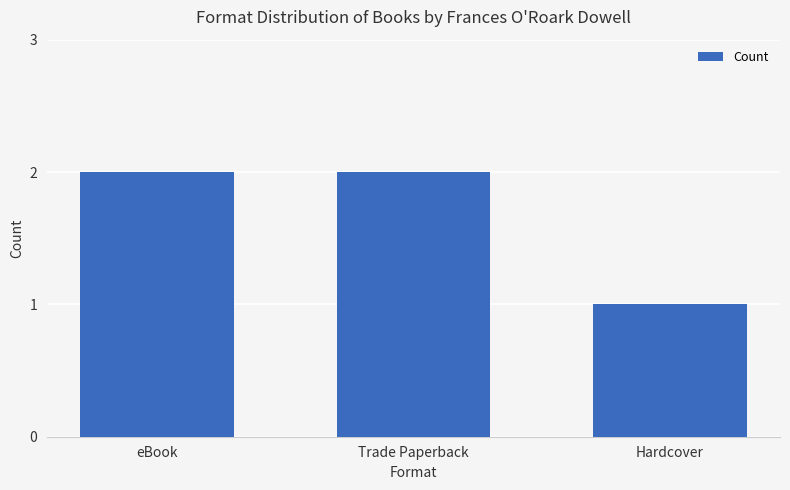

True or false: the data shows 1 at Hardcover.

True